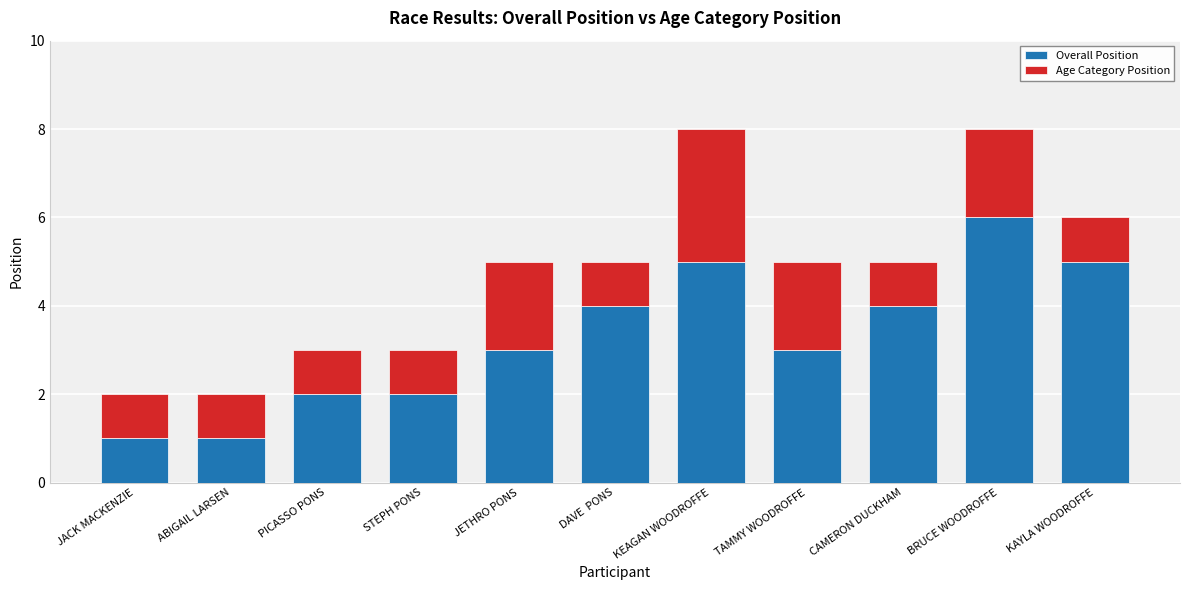

What is the highest value of the Overall Position series?

6